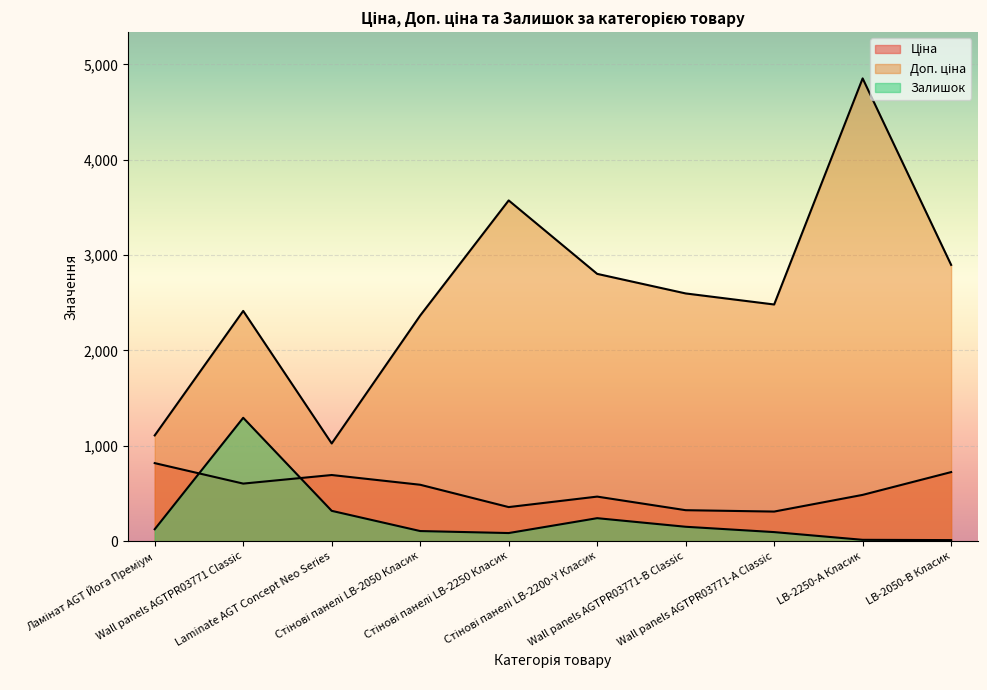

Reading left to right, extract all data points from this chart.

Ціна: 818.5	603.7	693.7	591.6	357.4	467.3	324.8	310.3	485.4	724.5
Доп. ціна: 1109.2	2414.8	1024.6	2366.5	3573.9	2803.6	2598.3	2482.4	4853.8	2897.8
Залишок: 125.0	1294.0	318.0	106.0	85.0	241.0	151.0	95.0	14.0	11.0